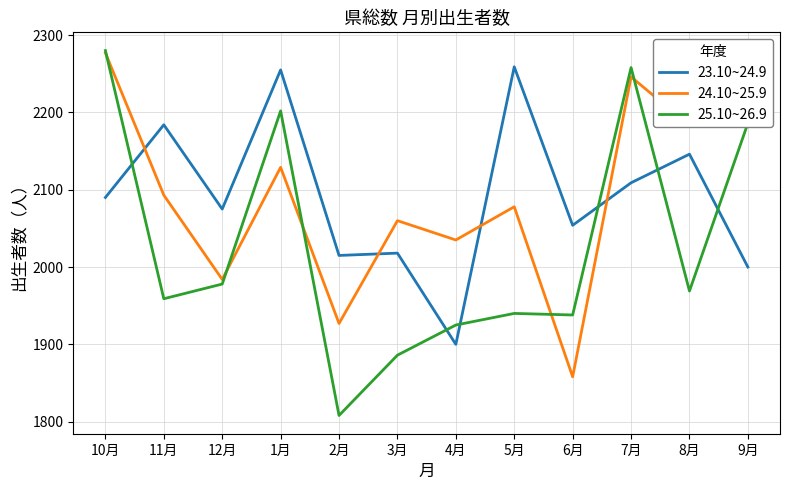

Which series has the widest spread of values?

25.10~26.9